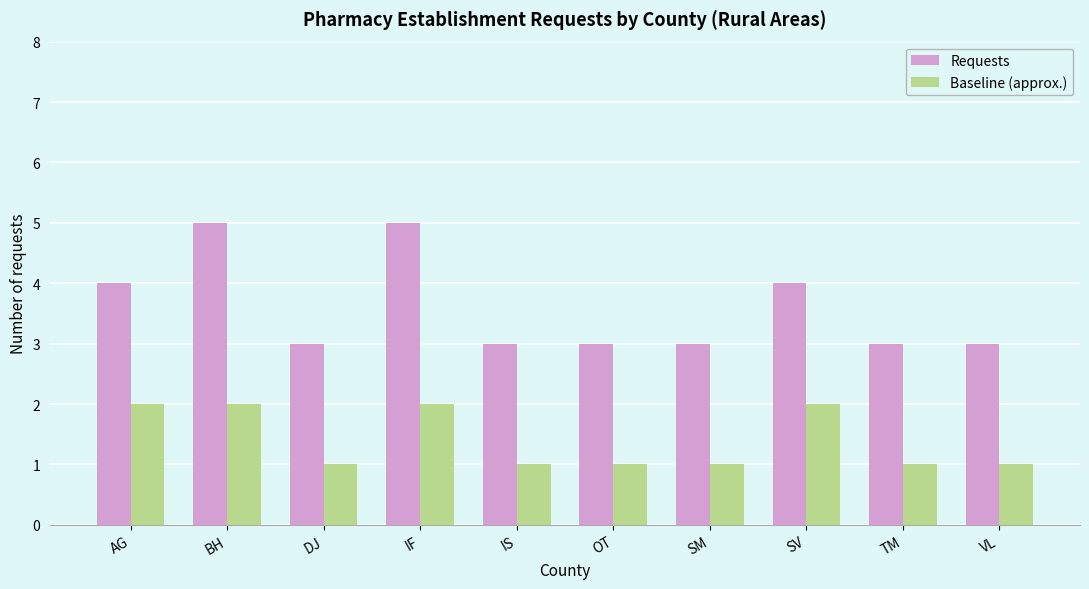

Reading left to right, what are all the values shown in this chart?

Requests: 4	5	3	5	3	3	3	4	3	3
Baseline (approx.): 2	2	1	2	1	1	1	2	1	1